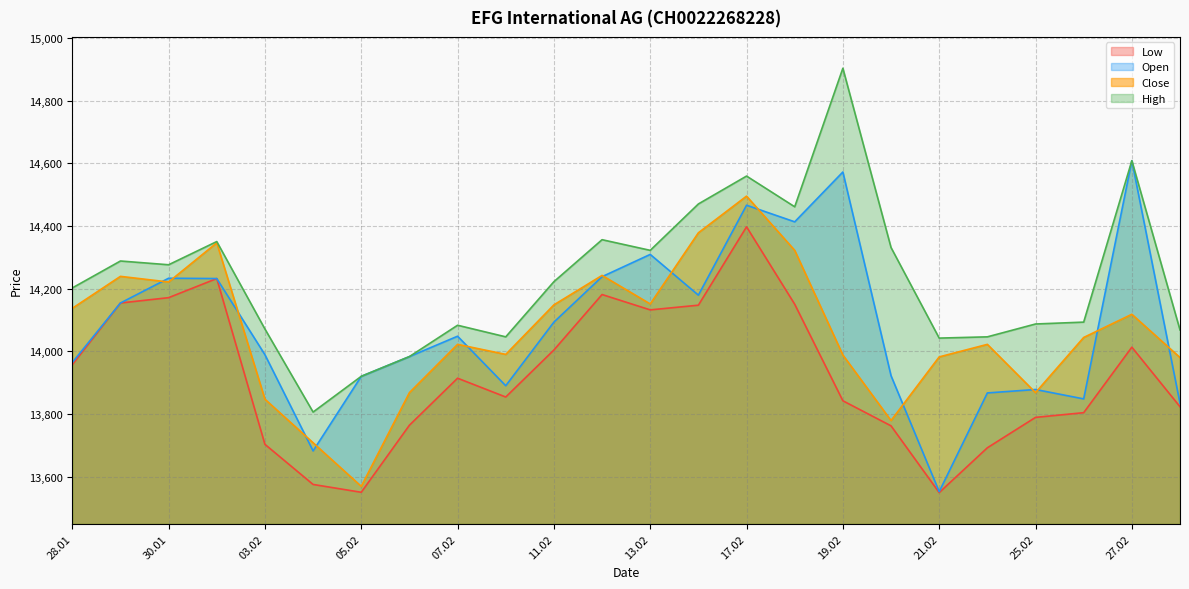

What is the greatest value displayed?

14903